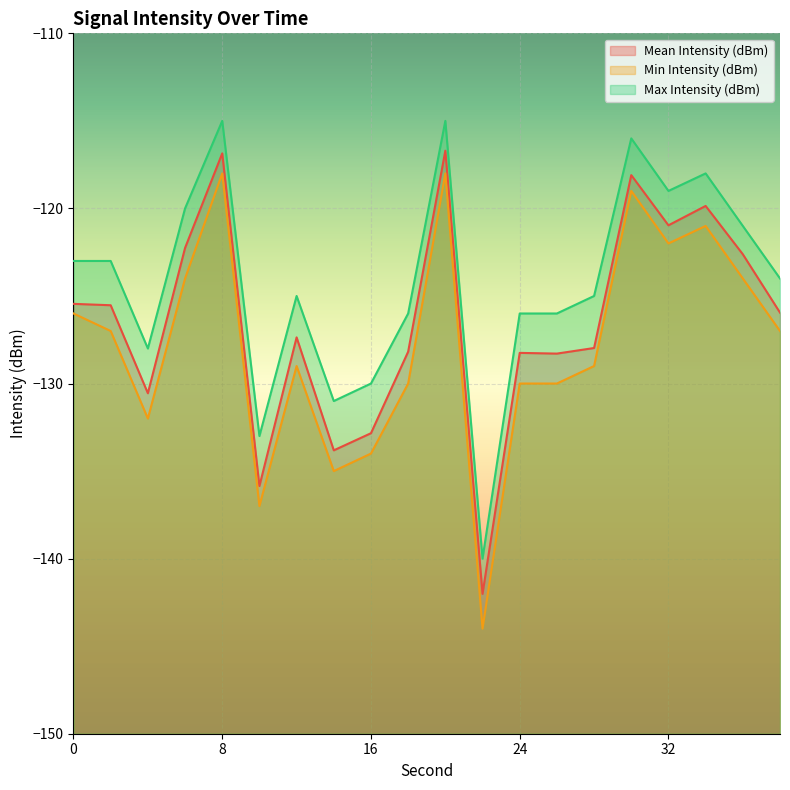

What are all the series names shown in the legend?

Mean Intensity (dBm), Min Intensity (dBm), Max Intensity (dBm)